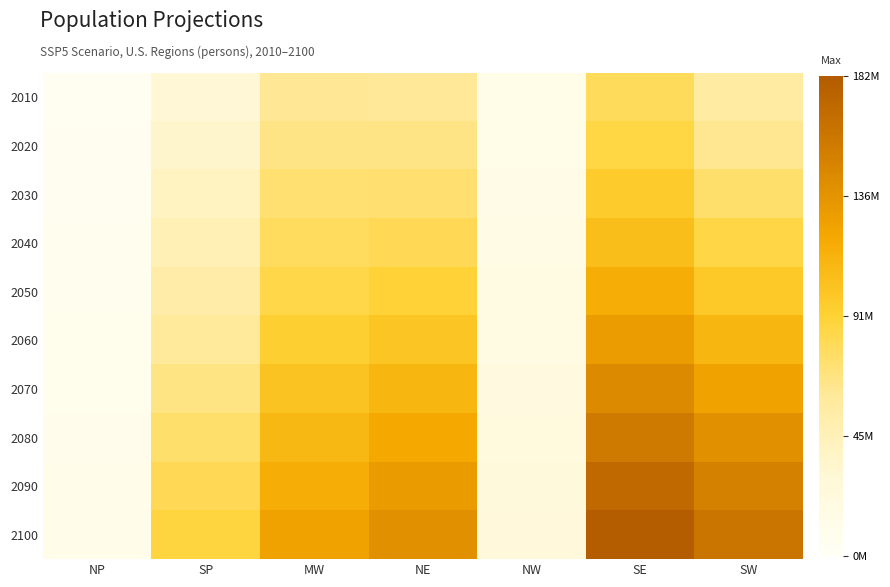

At which category is the sum across all series the highest?

SE